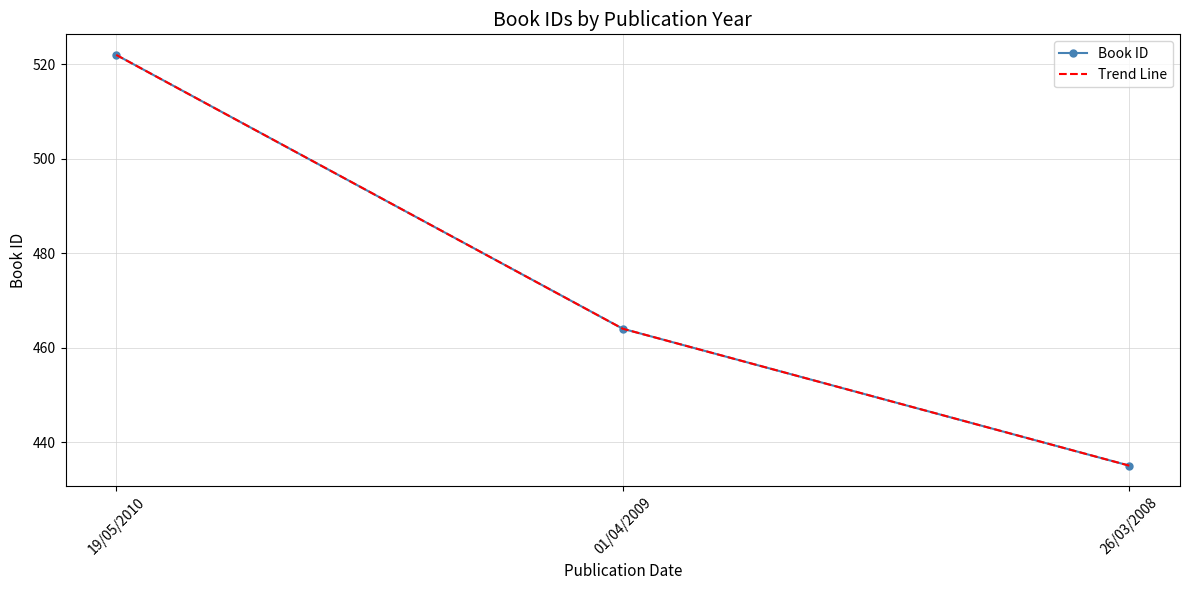

Which series has the largest range (max minus min)?

Book ID